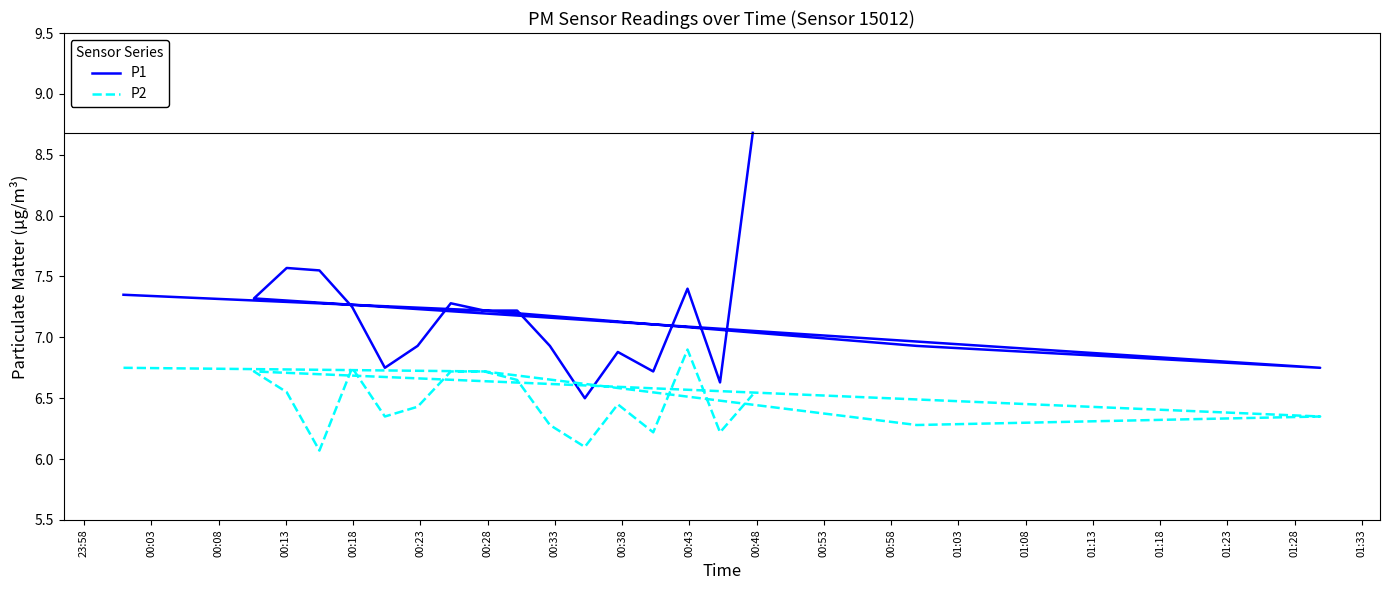

What are all the series names shown in the legend?

P1, P2